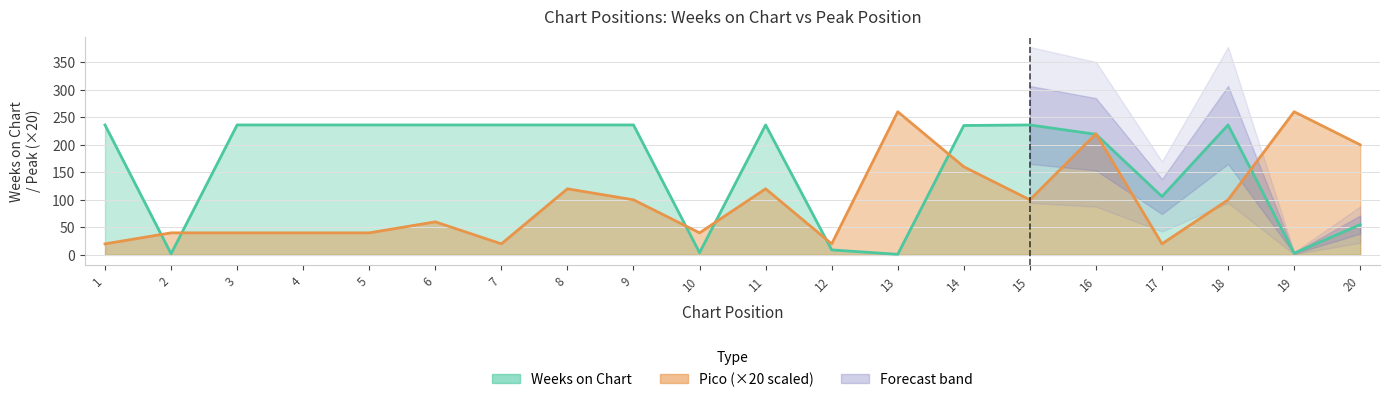

What is the value of the Pico point at the 20th from the left?

200